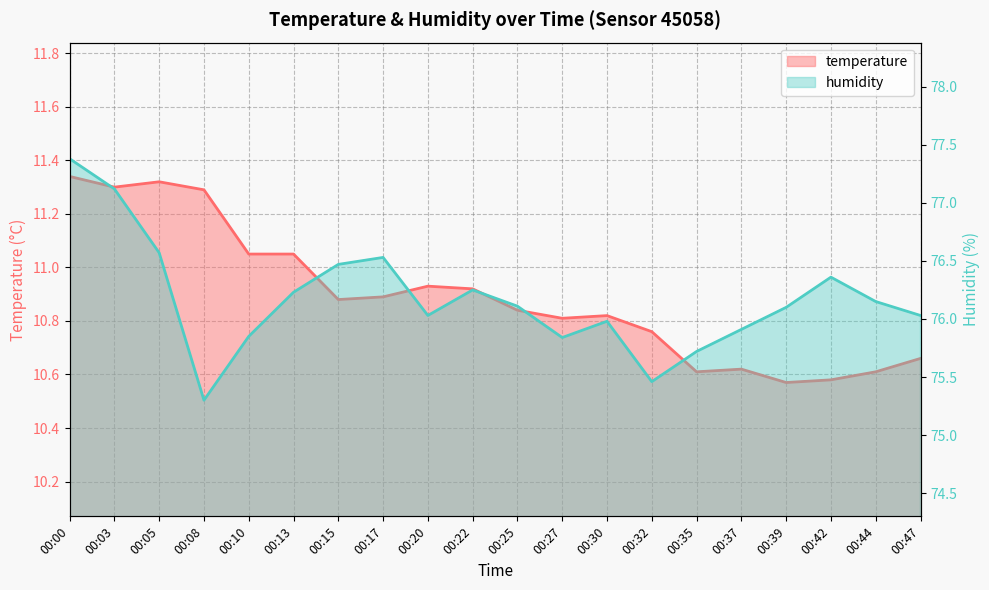

Reading left to right, list all the values displayed in this chart.

temperature: 11.3	11.3	11.3	11.3	11.1	11.1	10.9	10.9	10.9	10.9	10.8	10.8	10.8	10.8	10.6	10.6	10.6	10.6	10.6	10.7
humidity: 77.4	77.1	76.6	75.3	75.8	76.2	76.5	76.5	76.0	76.2	76.1	75.8	76.0	75.5	75.7	75.9	76.1	76.4	76.2	76.0